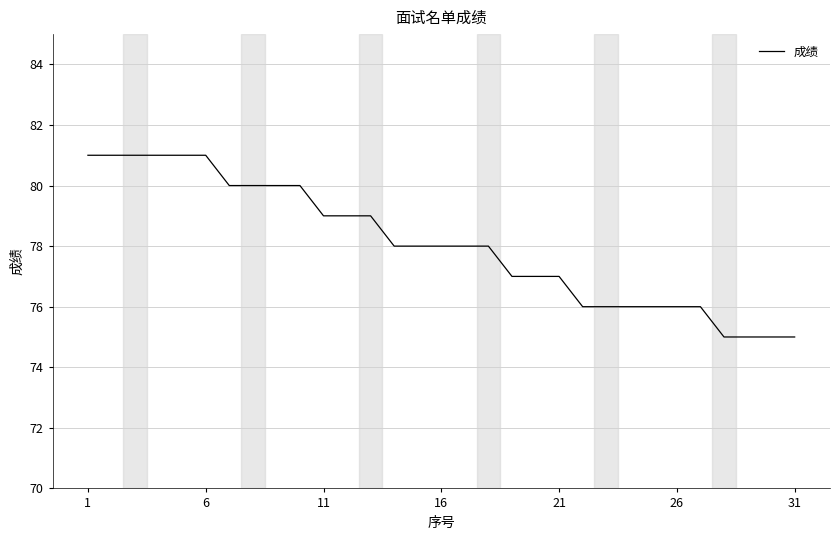

What is the difference between the maximum and minimum values?

6